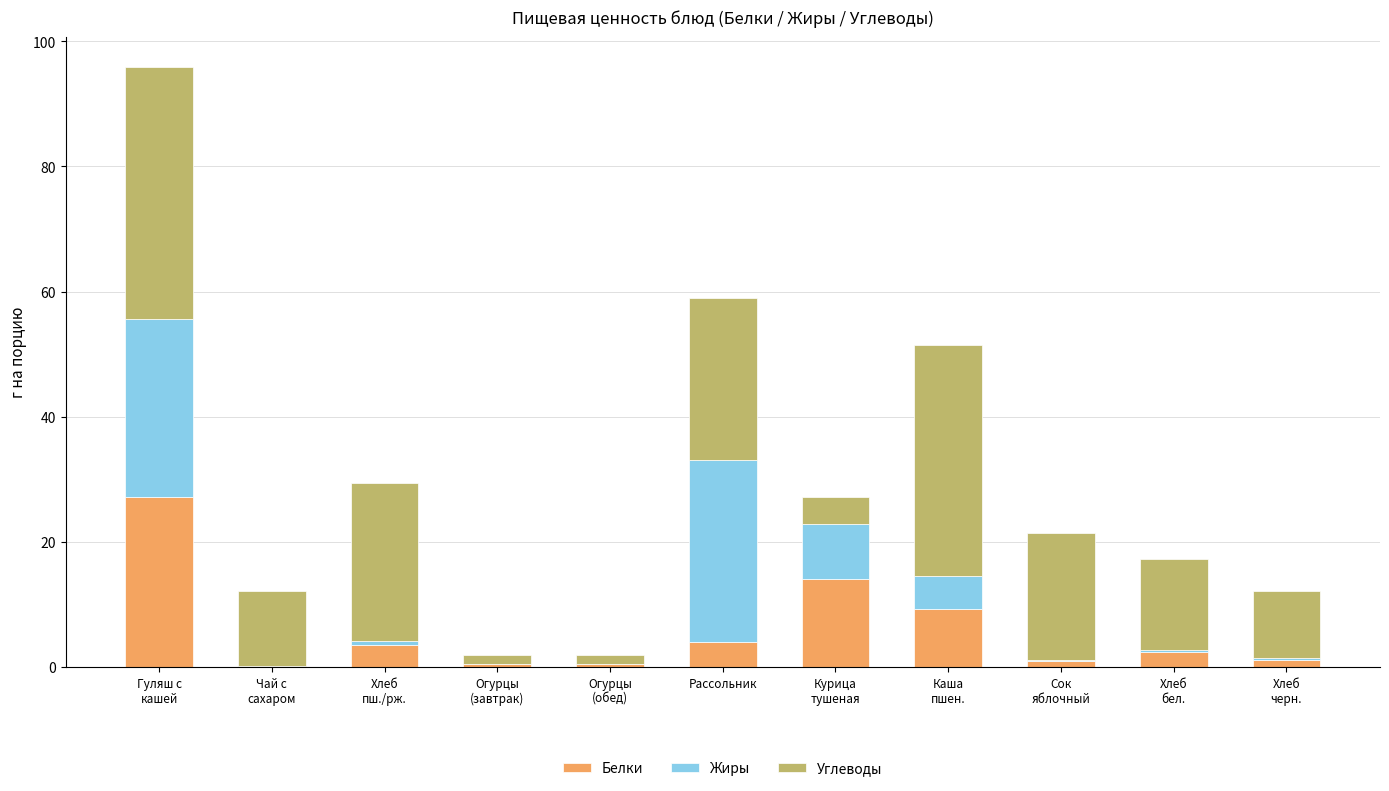

Does the chart contain stacked bars?

Yes